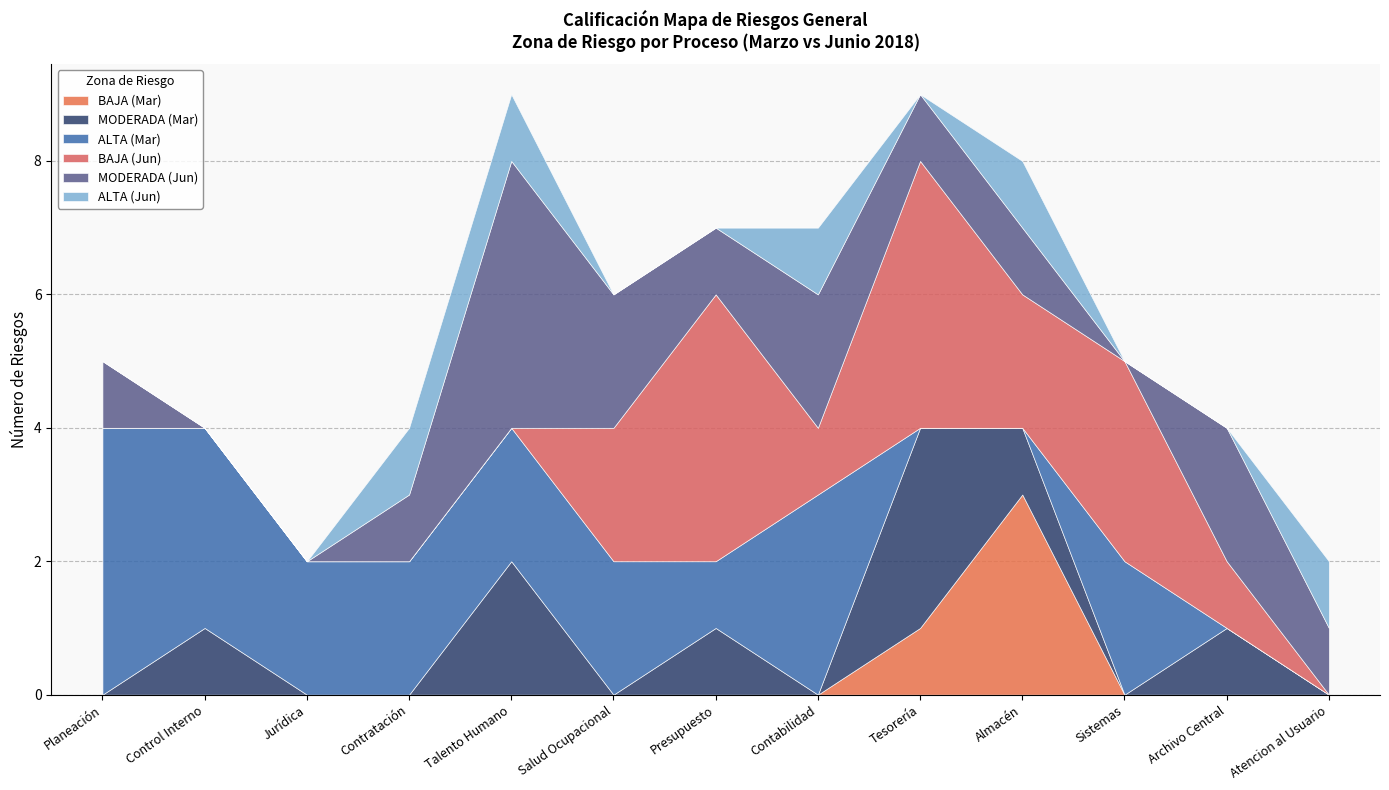

What is the average value of the ALTA (Mar) series?

2